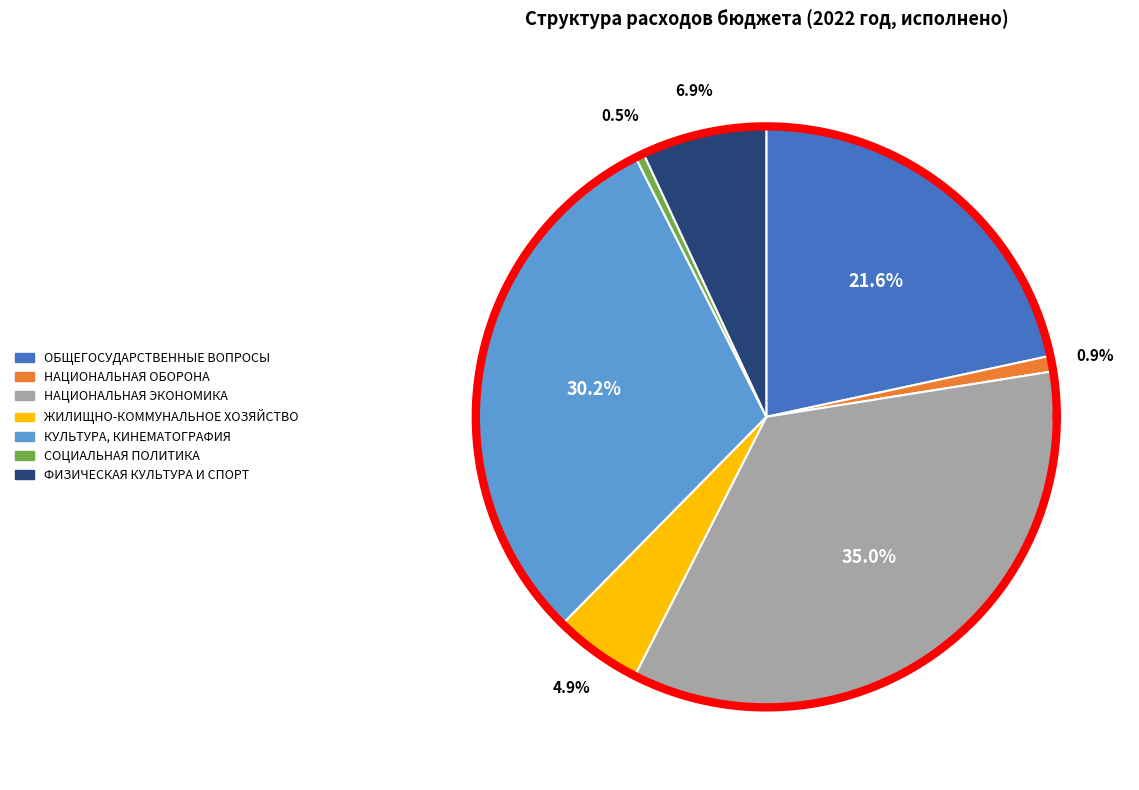

How many slices are in this pie chart?

7